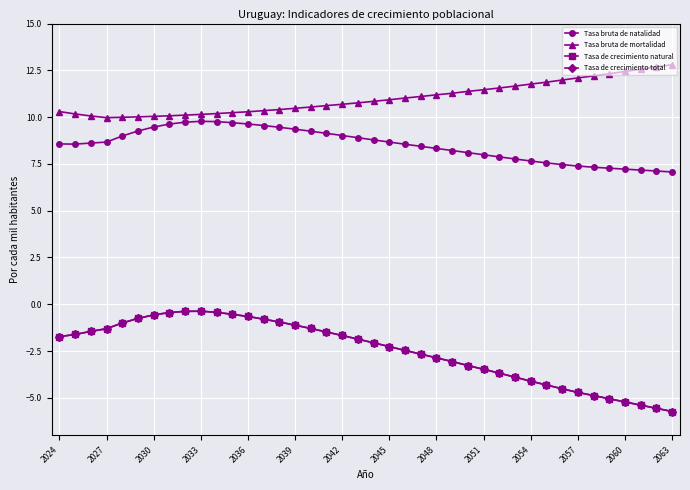

True or false: Tasa bruta de mortalidad and Tasa de crecimiento natural intersect in this chart.

False